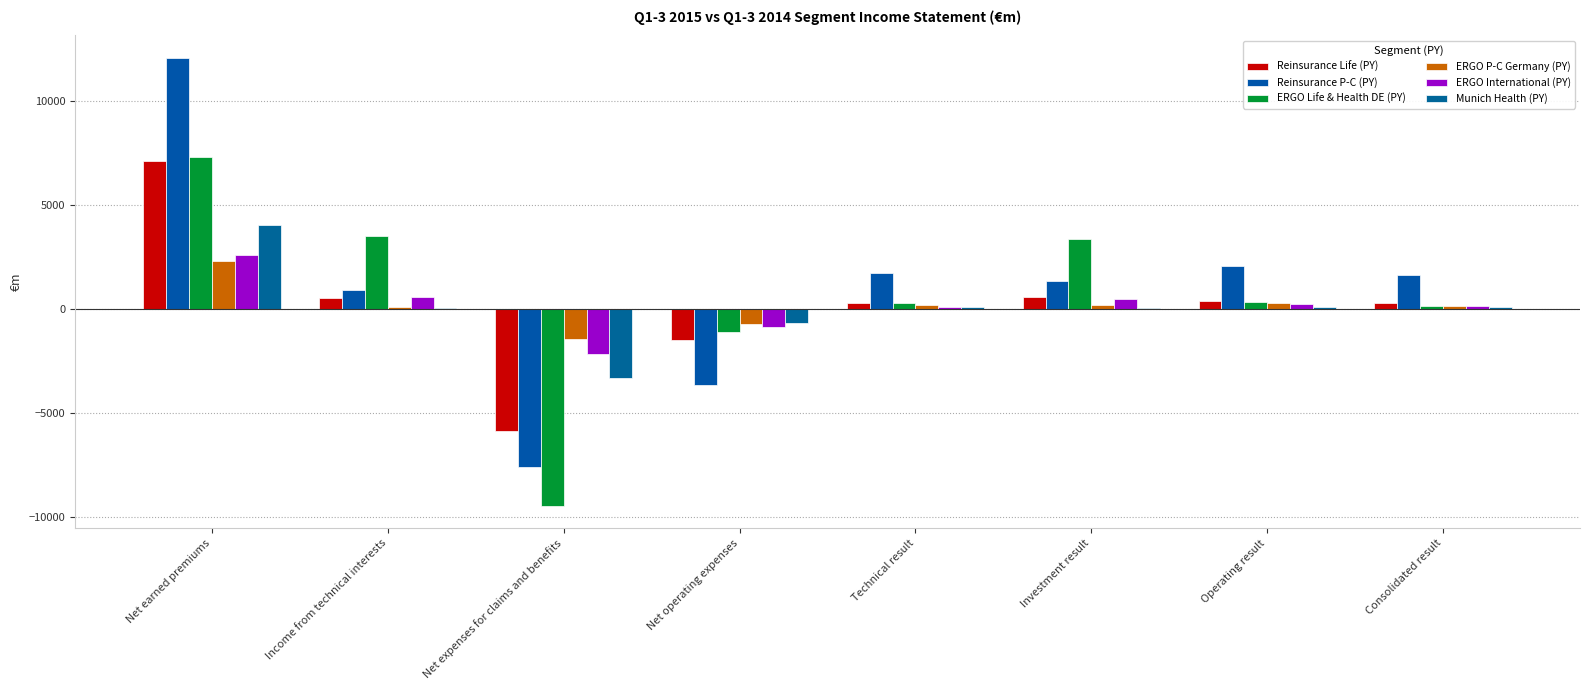

What is the average value of the ERGO P-C Germany (PY) series?

119